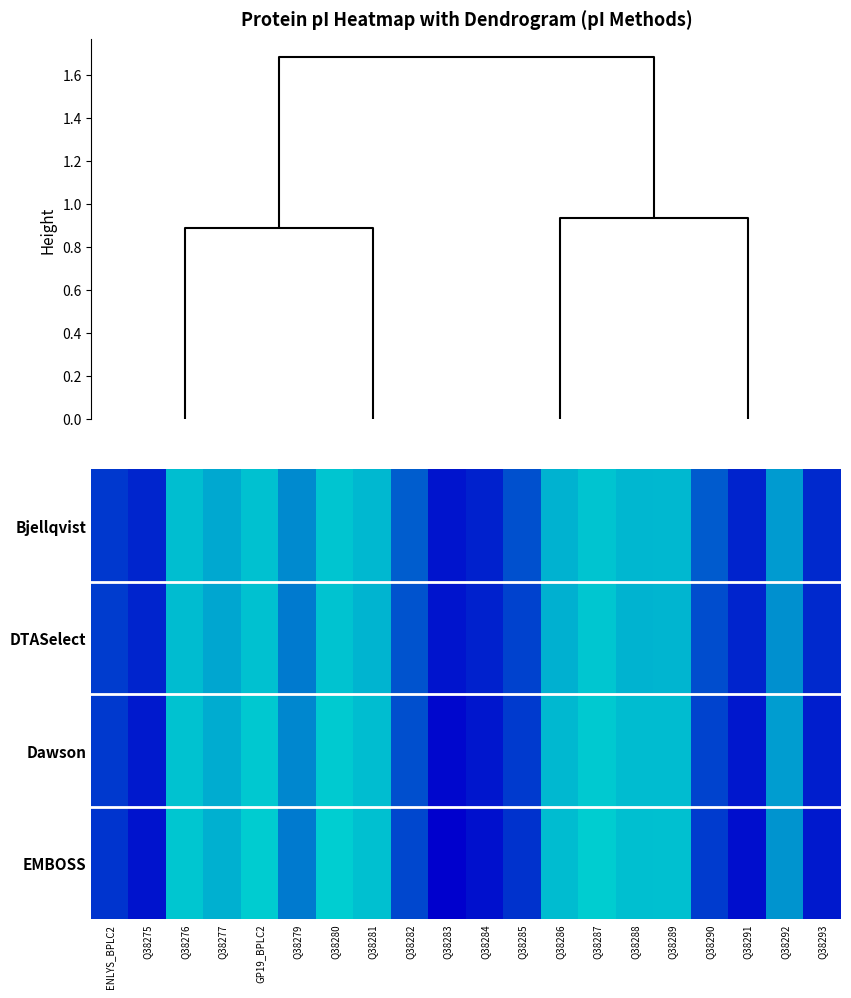

Rank the series by their maximum value, from lowest to highest.

Bjellqvist, DTASelect, Dawson, EMBOSS